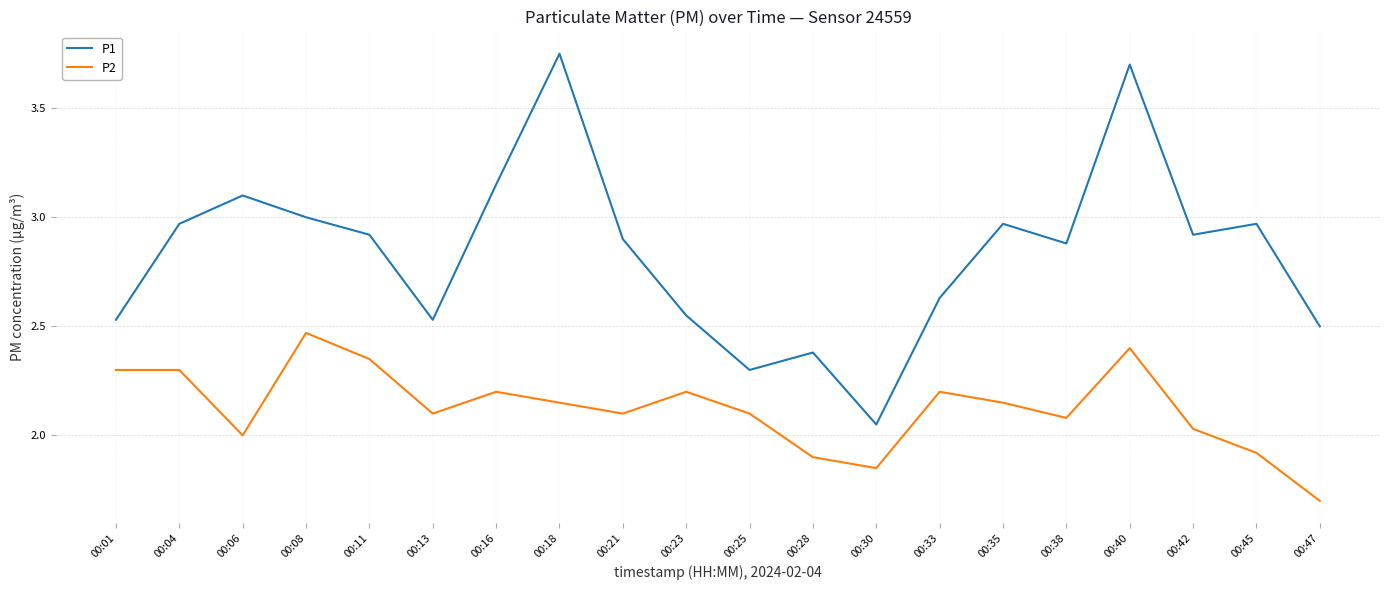

Which series has the widest spread of values?

P1